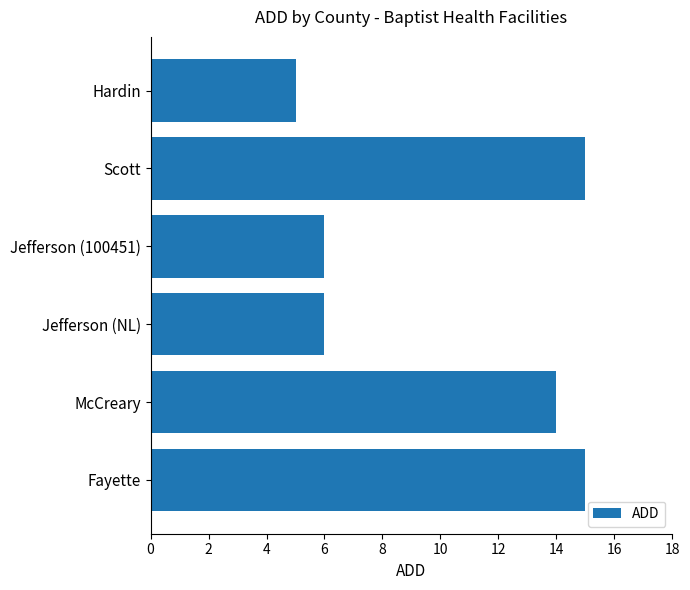

How many categories are shown in the chart?

6